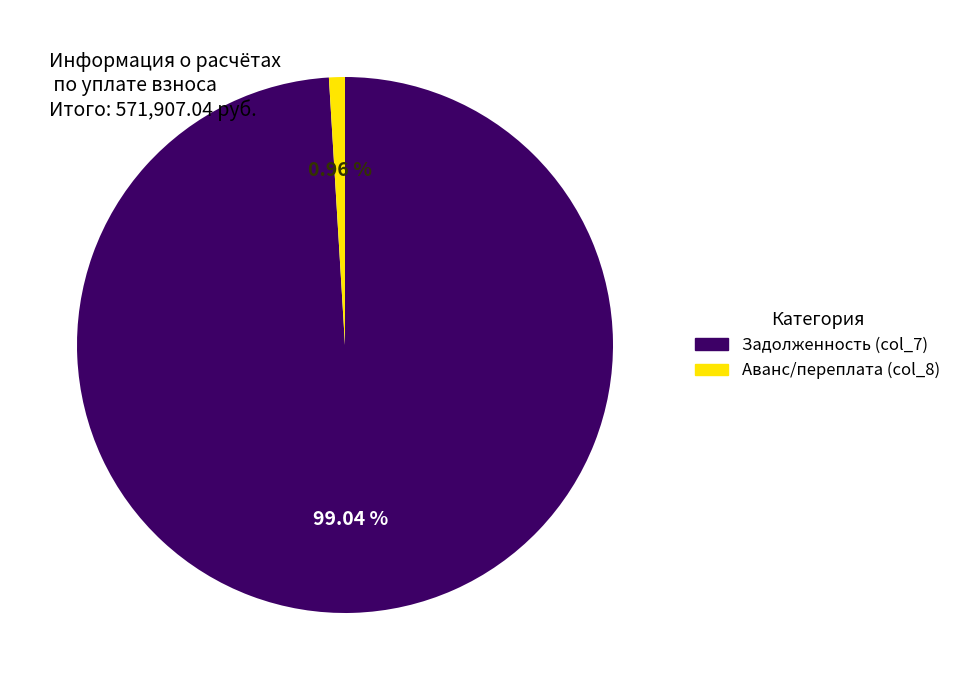

Is there any slice that represents more than half of the pie?

Yes